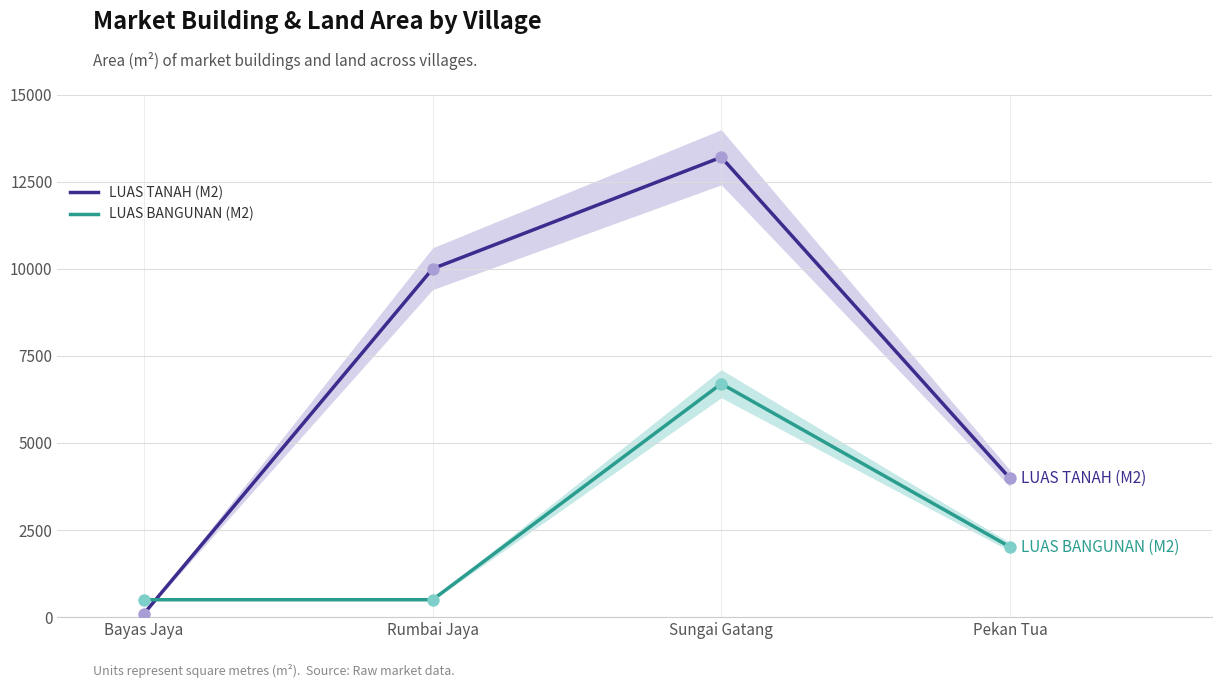

Is the value of LUAS BANGUNAN (M2) at Pekan Tua greater than the value of LUAS TANAH (M2) at Rumbai Jaya?

No